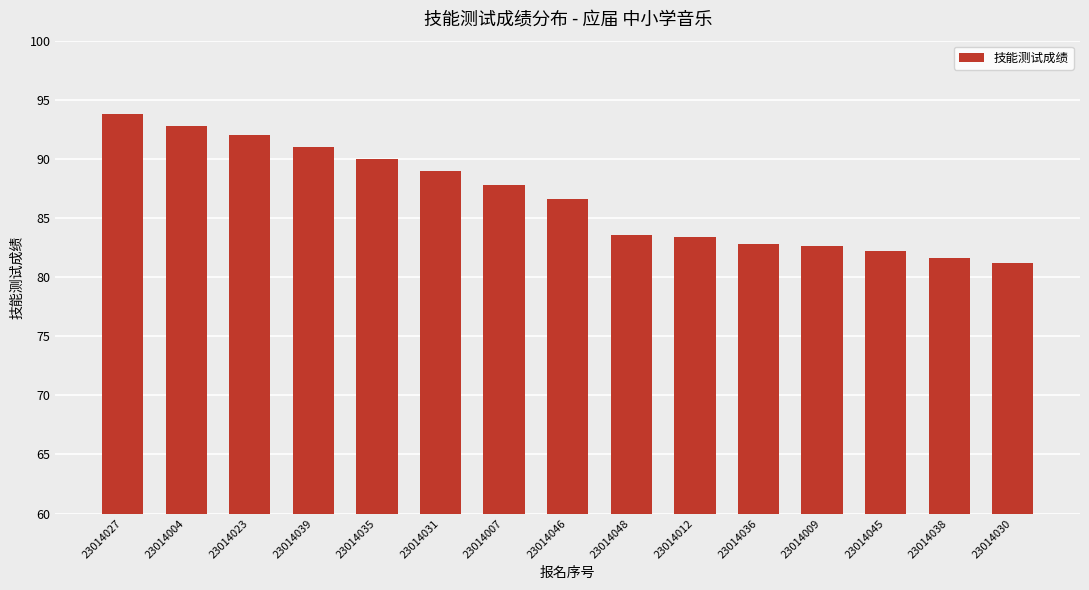

Does the chart contain stacked bars?

No